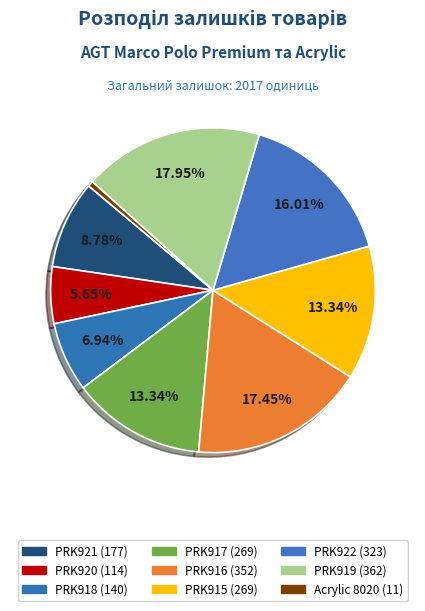

How many slices are in this pie chart?

9